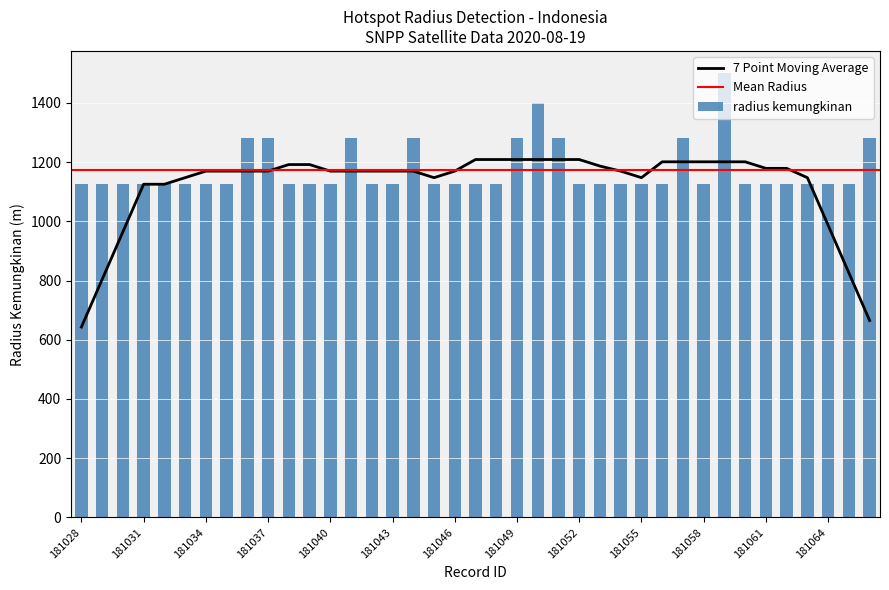

Reading left to right, what are all the values shown in this chart?

1125	1125	1125	1125	1125	1125	1125	1125	1280	1280	1125	1125	1125	1280	1125	1125	1280	1125	1125	1125	1125	1280	1399	1280	1125	1125	1125	1125	1125	1280	1125	1500	1125	1125	1125	1125	1125	1125	1280